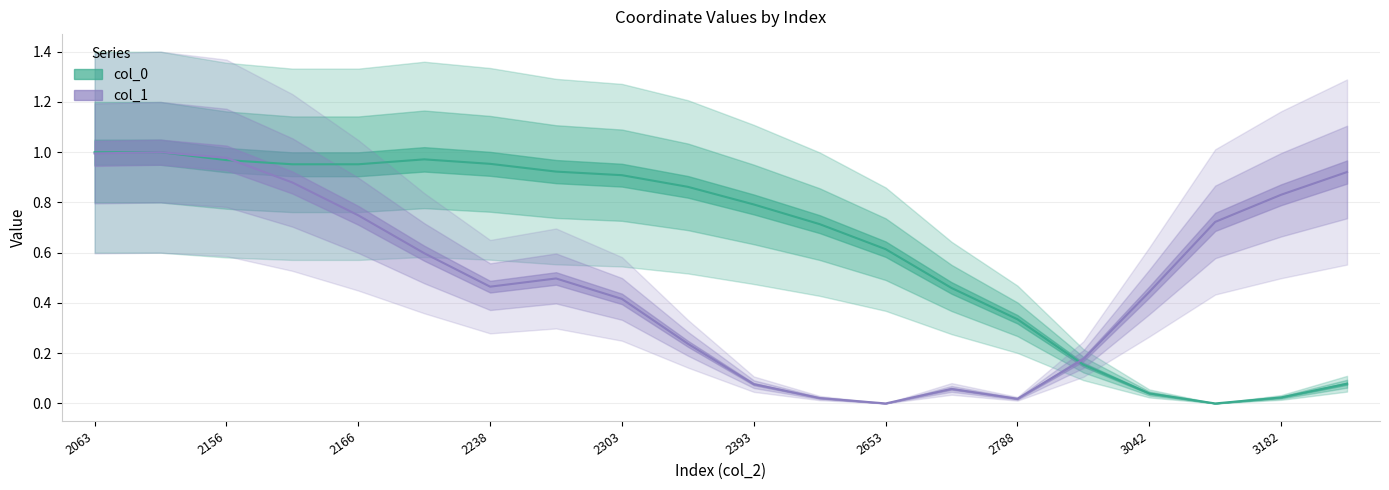

Which series ends up on top after the final intersection of col_0 and col_1?

col_1